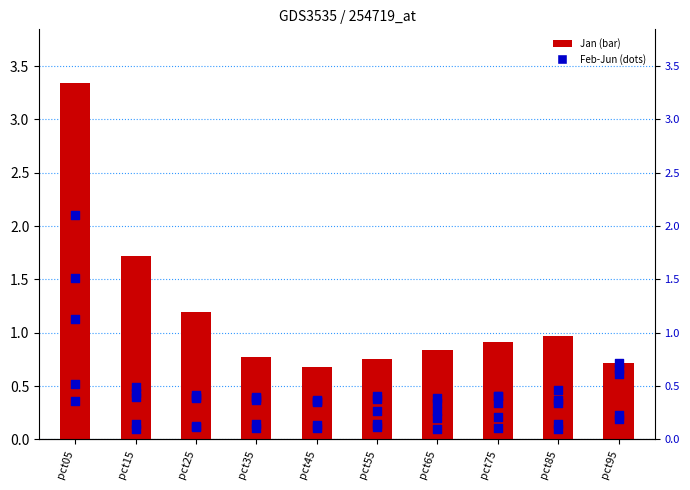

Is the value of Apr at pct55 greater than the value of Jan at pct95?

No